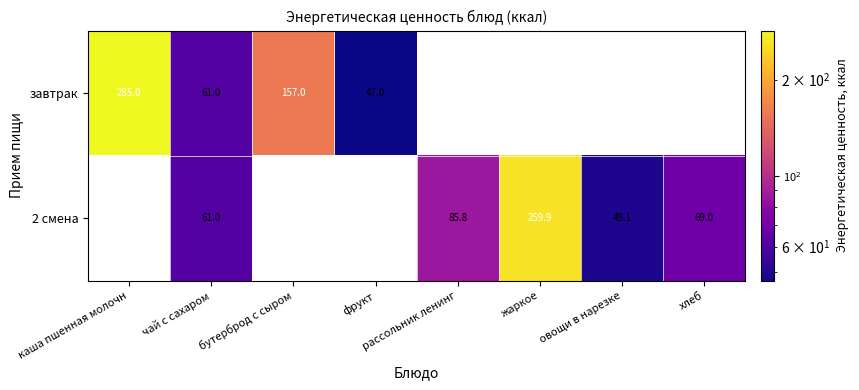

The value of завтрак at чай с сахаром is 37.3. True or false?

False